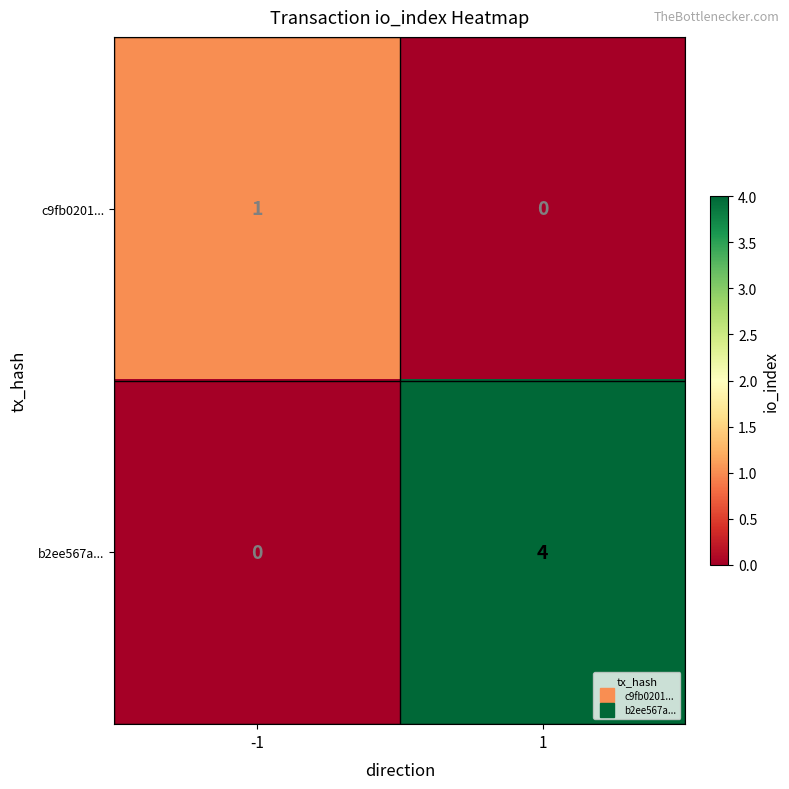

At how many categories does at least one series exceed 3?

1